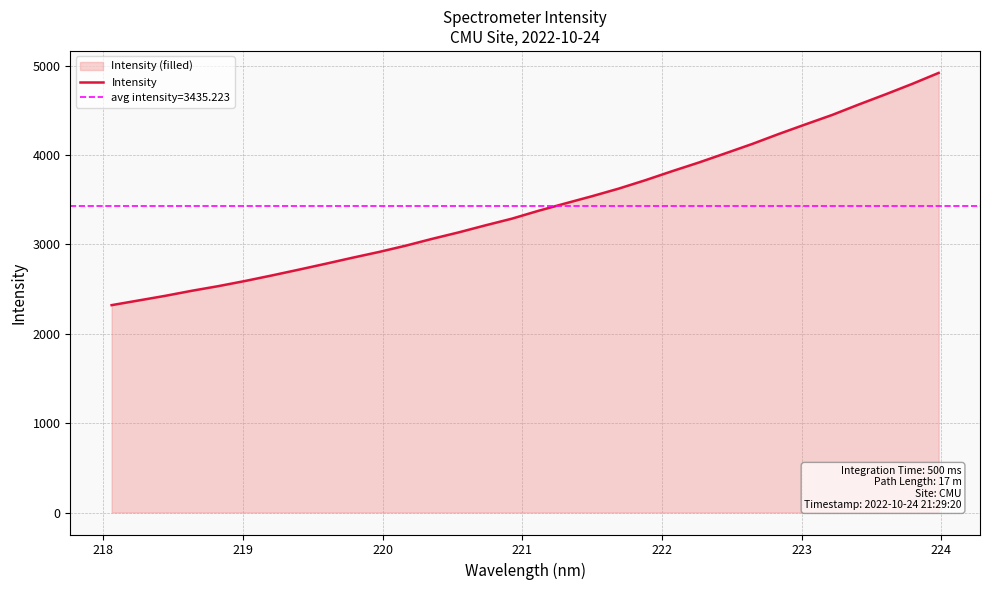

What is the maximum value for Intensity?

4920.0